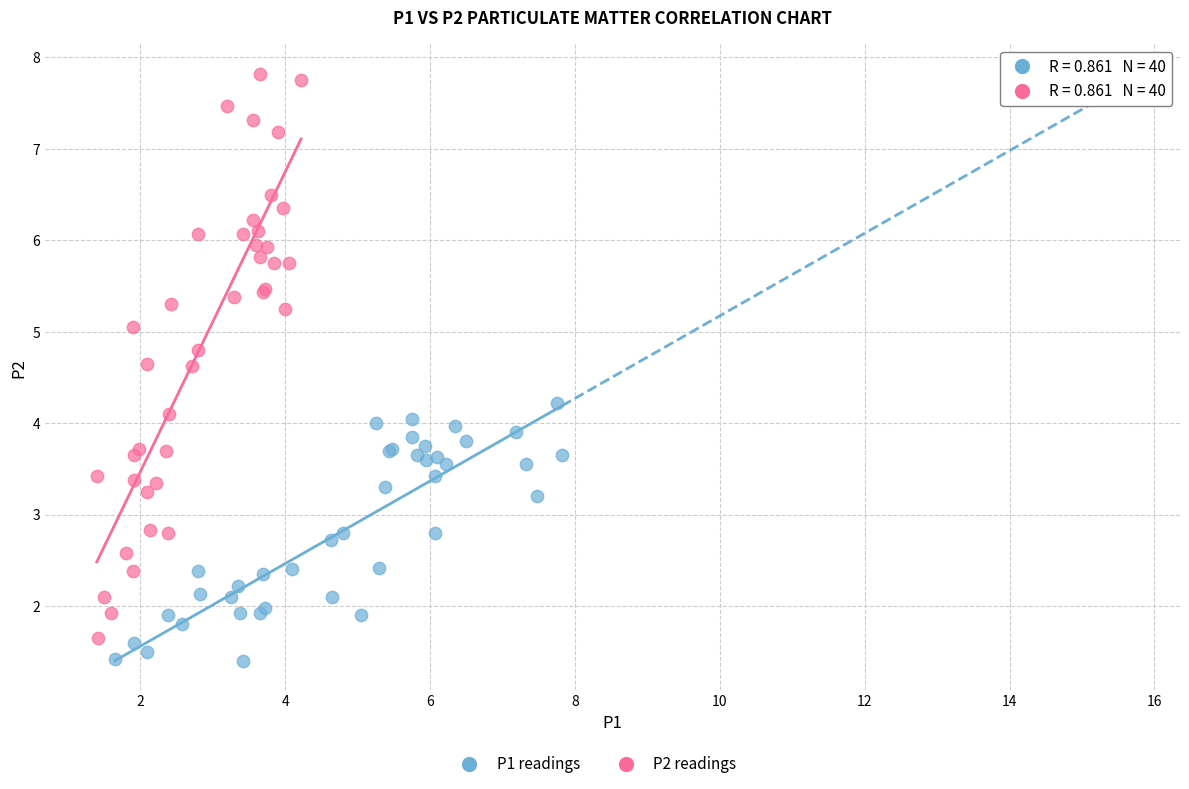

Which series has the widest spread of Y values?

P2 readings